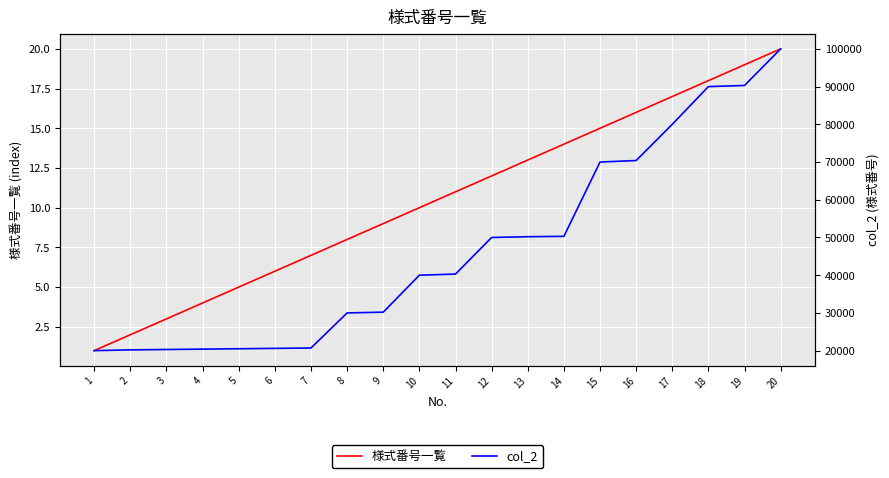

Does the chart display data point markers on the line(s)?

No